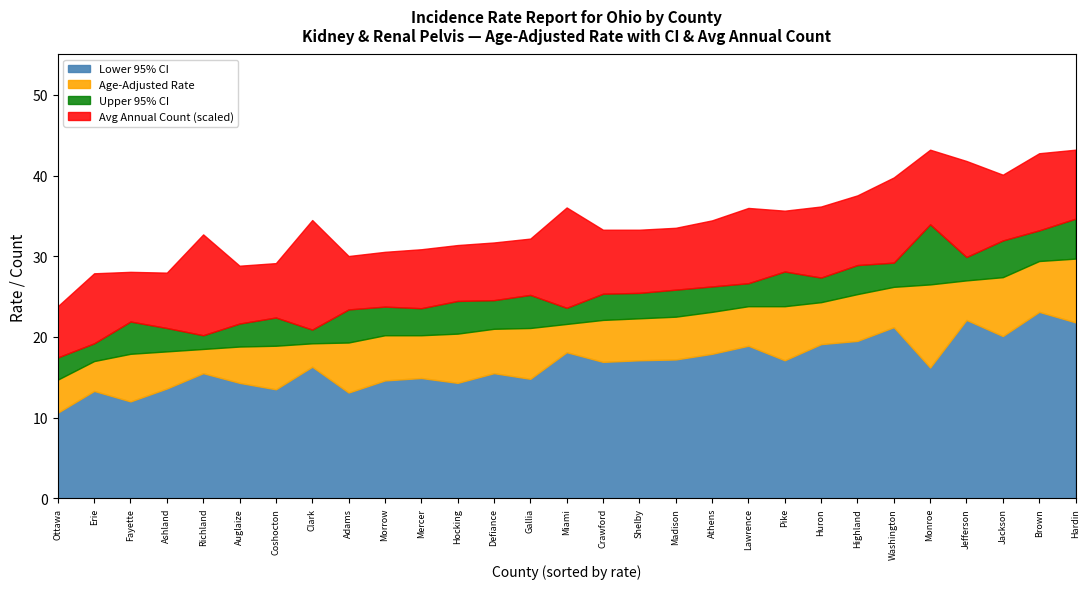

How many interior local peaks does the Upper 95% CI series have?

7